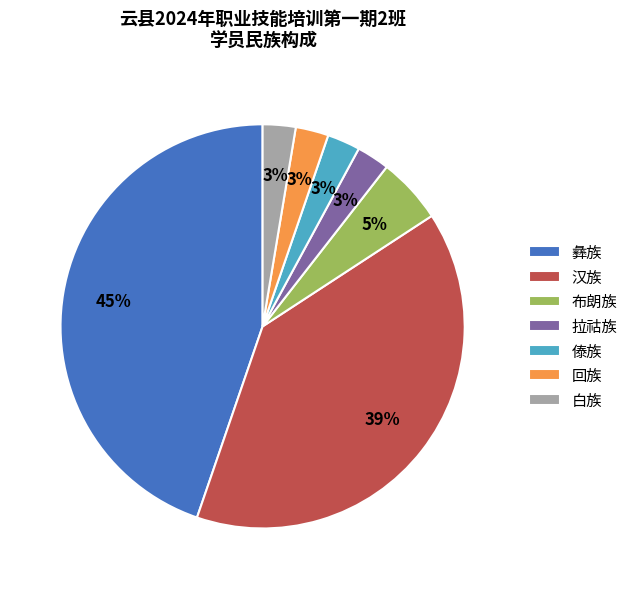

How many segments does this pie chart have?

7